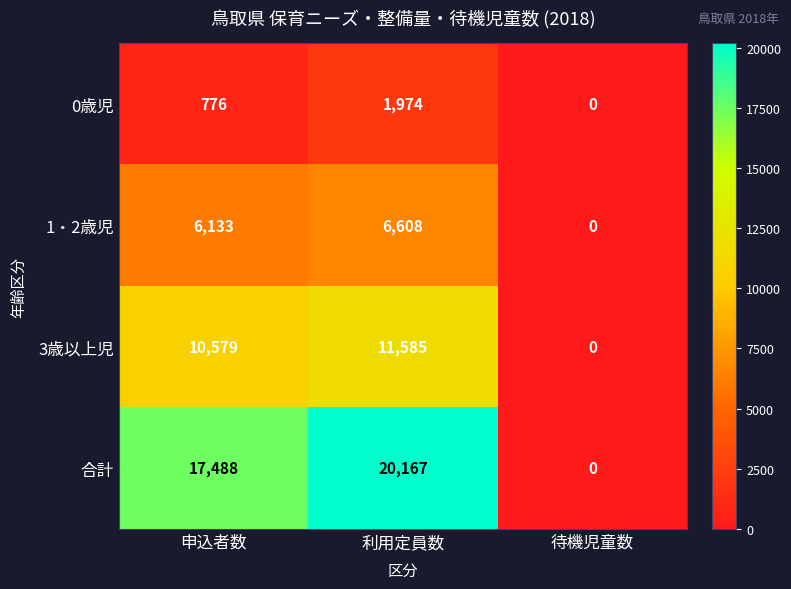

Between 利用定員数 and 待機児童数, which series saw the biggest shift?

合計